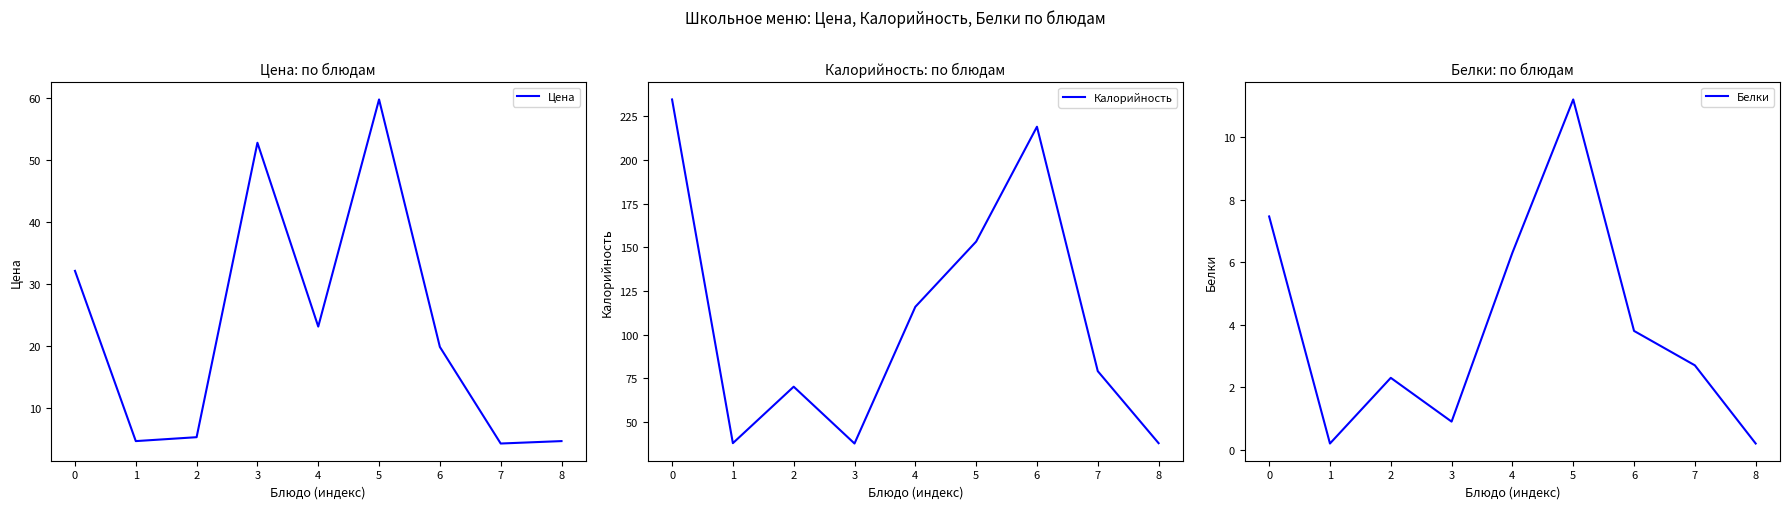

What is the smallest value displayed?

0.2